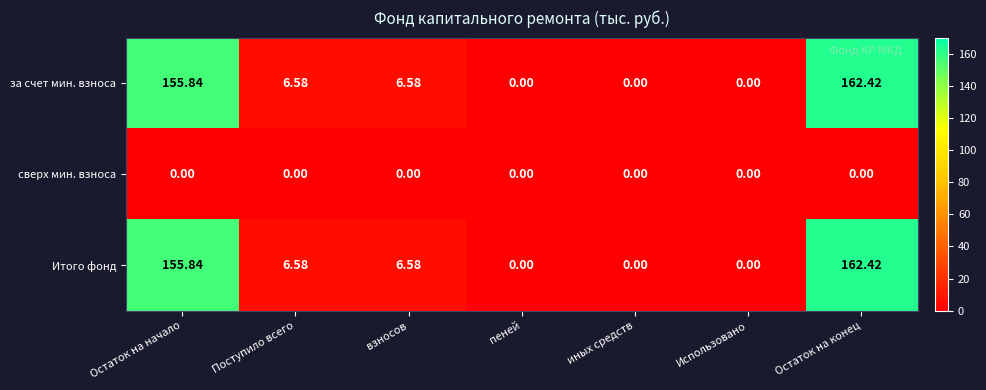

At which category is the sum across all series the highest?

Остаток на конец